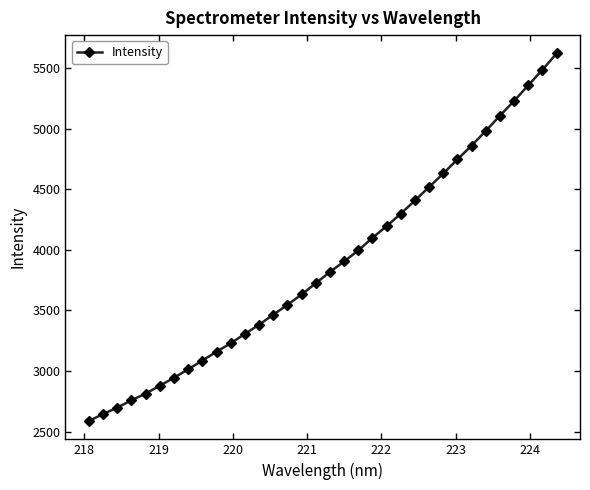

Is this an area chart (filled region under the line)?

No